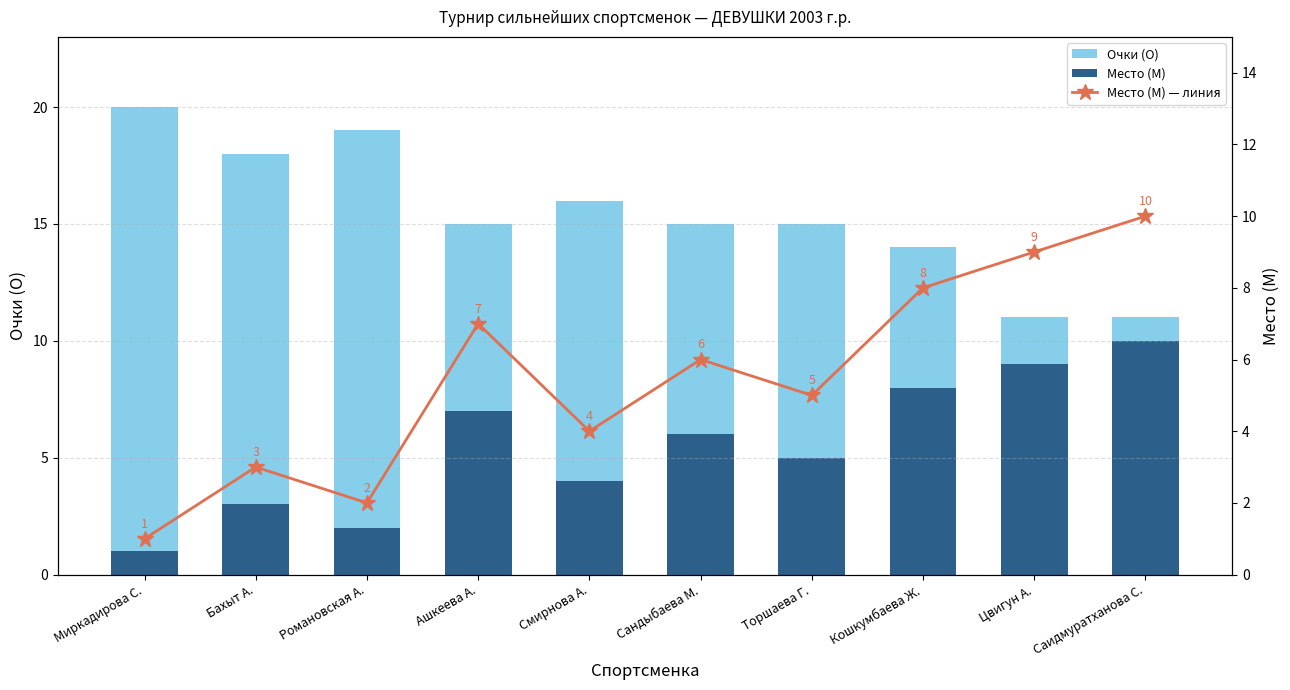

Does the chart contain any negative values?

No